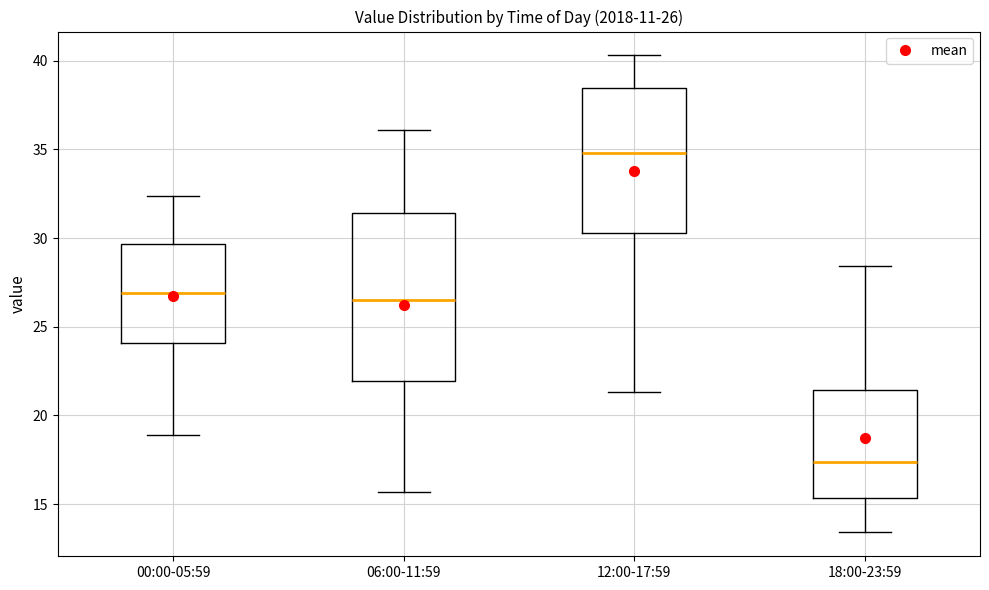

Which box has the highest median line?

12:00-17:59